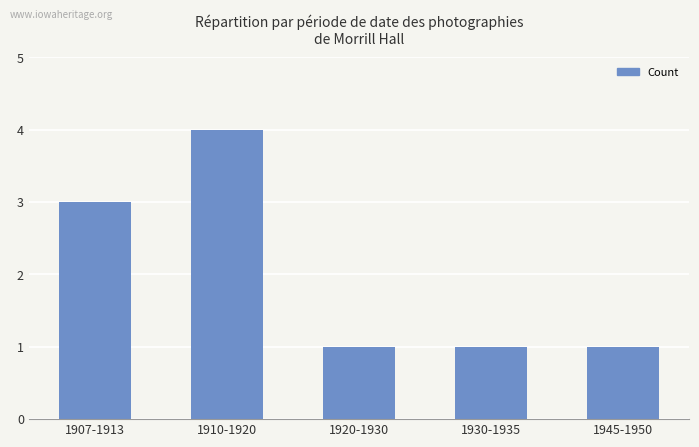

The chart shows a value of 4 at 1910-1920. True or false?

True